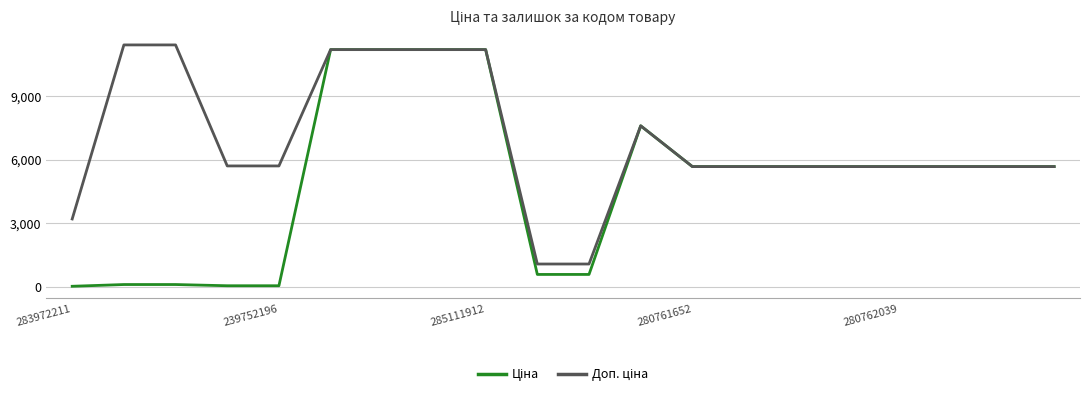

How many lines are shown in the chart?

2